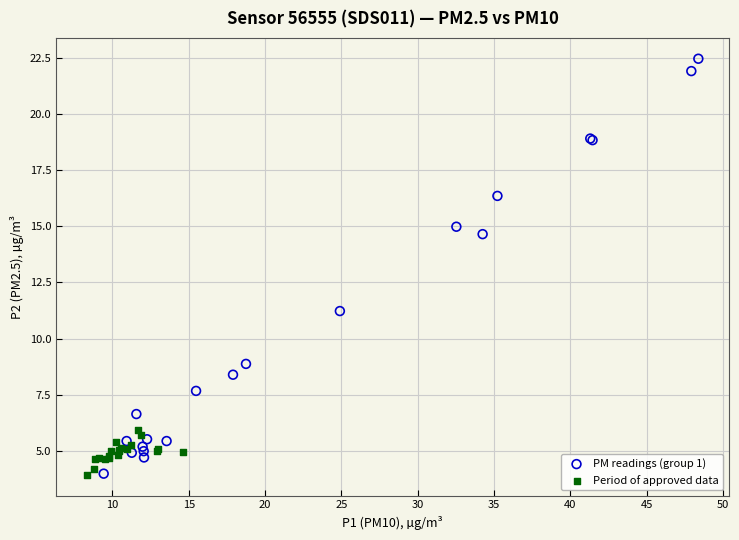

Which series has the widest spread of Y values?

PM readings (group 1)